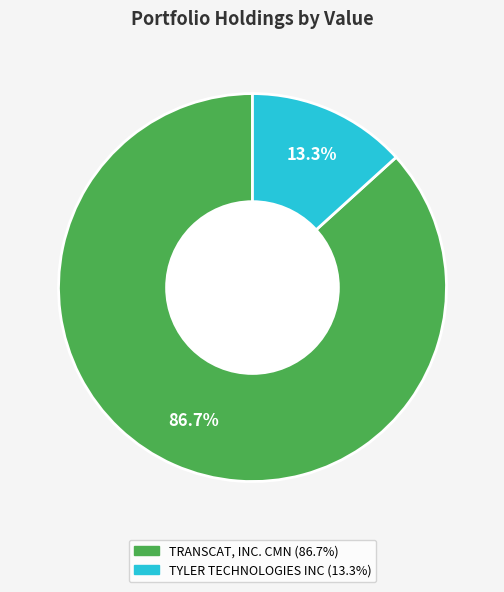

What percentage is NOT represented by TYLER TECHNOLOGIES INC?

86.7%